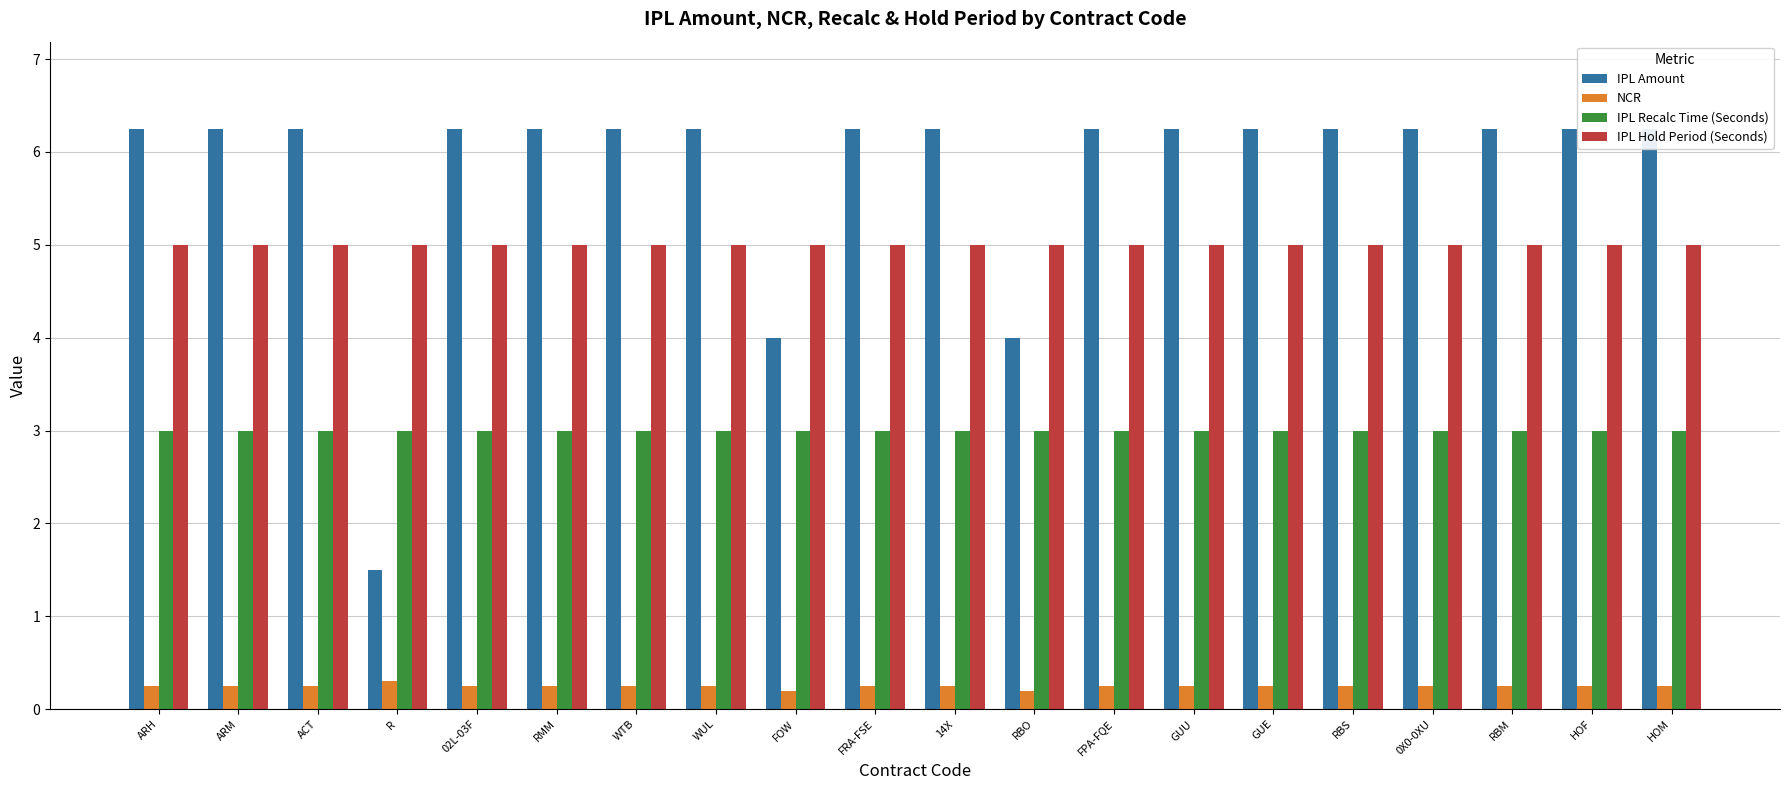

What is the label of the 12th bar from the right?

FOW